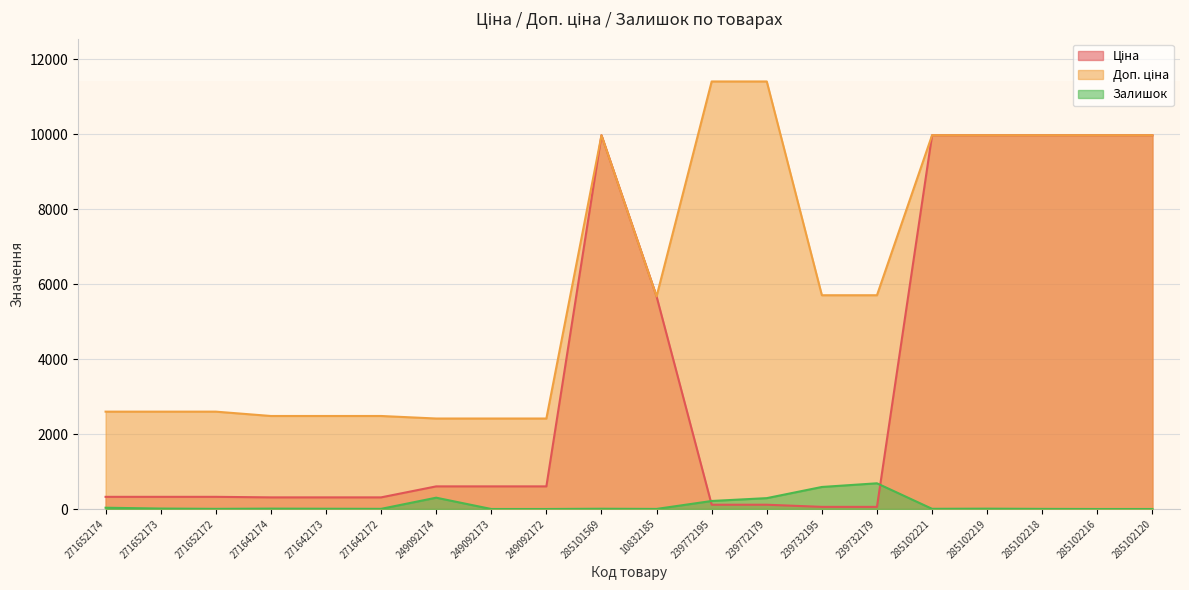

Reading left to right, transcribe all the data shown in this chart.

Ціна: 324.8	324.8	324.8	310.3	310.3	310.3	603.7	603.7	603.7	9975.0	5673.8	114.1	114.1	57.0	57.0	9975.0	9975.0	9975.0	9975.0	9975.0
Доп. ціна: 2598.3	2598.3	2598.3	2482.4	2482.4	2482.4	2414.8	2414.8	2414.8	9975.0	5673.8	11410.0	11410.0	5705.0	5705.0	9975.0	9975.0	9975.0	9975.0	9975.0
Залишок: 34.0	12.0	4.0	10.0	7.0	4.0	302.0	0.0	0.0	7.0	2.0	214.0	290.0	588.0	686.0	5.0	9.0	3.0	0.0	0.0